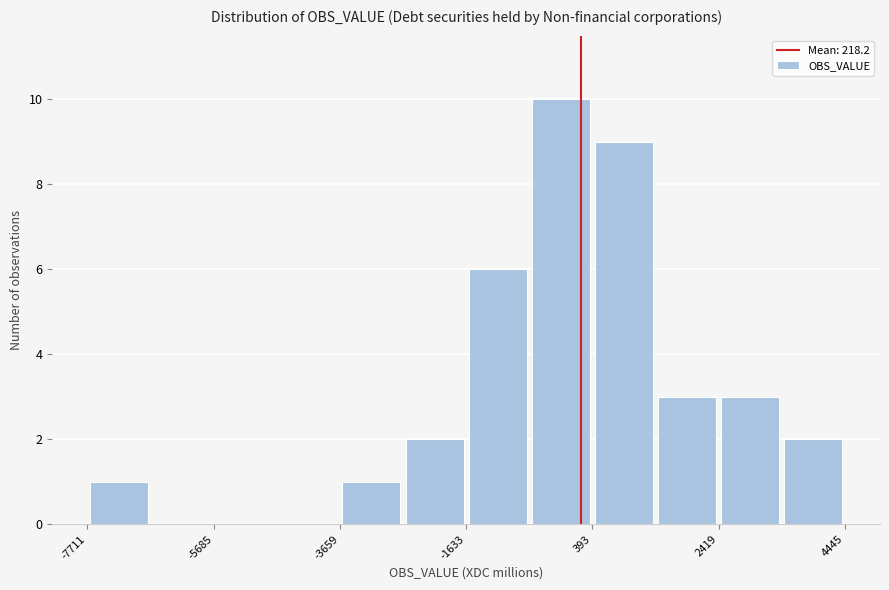

Around what value on the x-axis is the tallest bar? Give the approximate position of its centre, as read against the axis.

0